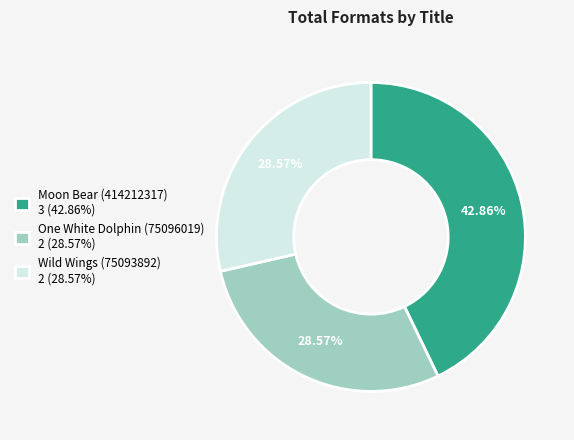

Is One White Dolphin (75096019) the majority of the pie?

No